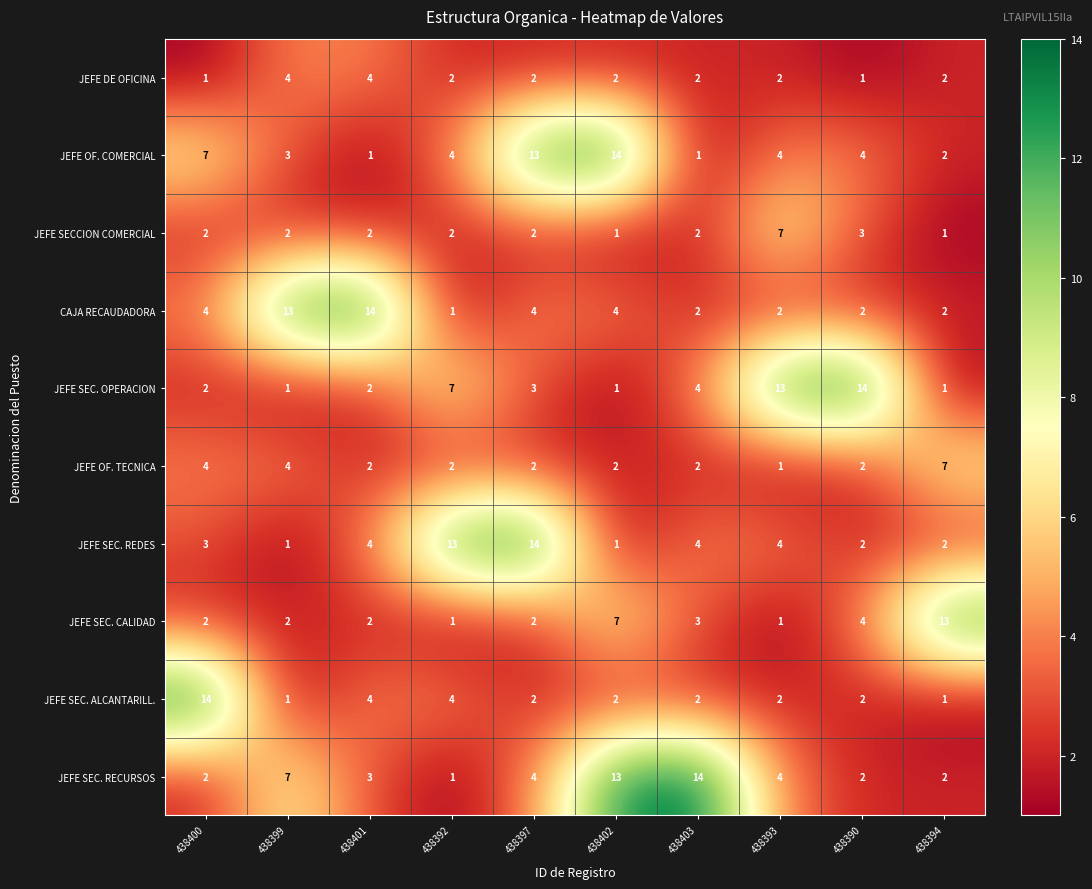

What is the difference between the maximum and second lowest values in the JEFE SEC. REDES series?

13